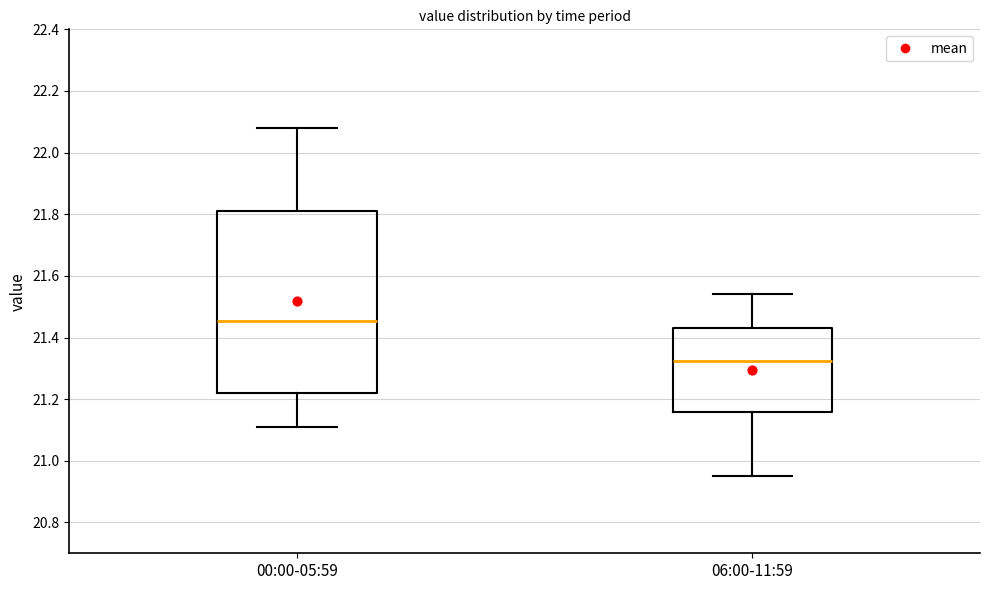

Reading left to right, read every box against the y-axis: the position of its median line, the range the box covers, and the ends of its whiskers. The values are not printed on the chart, so give them approximately, as read against the axis.

00:00-05:59: median 21.46, box 21.22 to 21.82, whiskers 21.12 to 22.08
06:00-11:59: median 21.32, box 21.16 to 21.44, whiskers 20.96 to 21.54